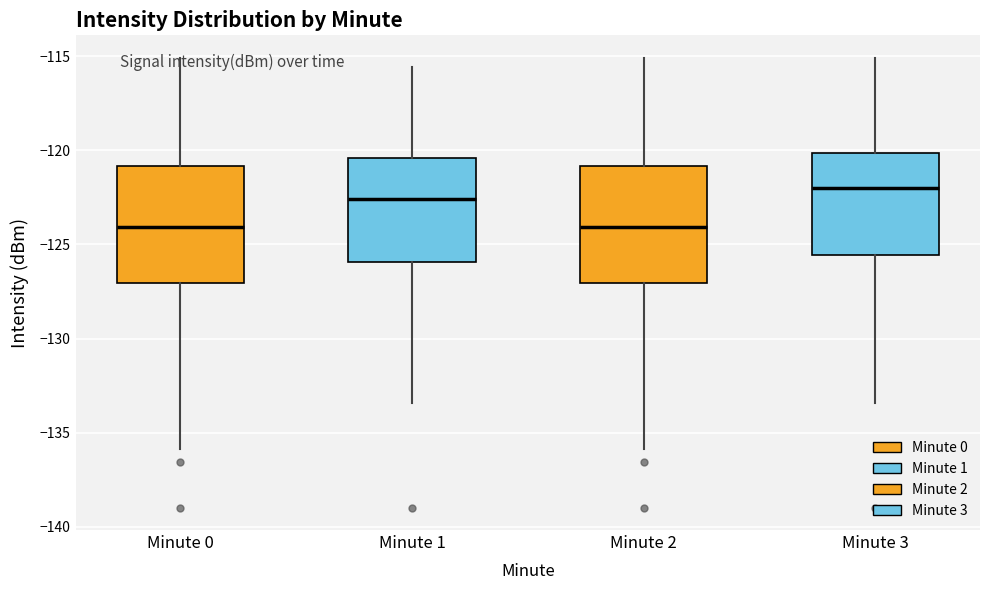

Where does the lower whisker of the box for Minute 3 end on the y-axis? The values are not printed on the chart, so give them approximately, as read against the axis.

-133.5